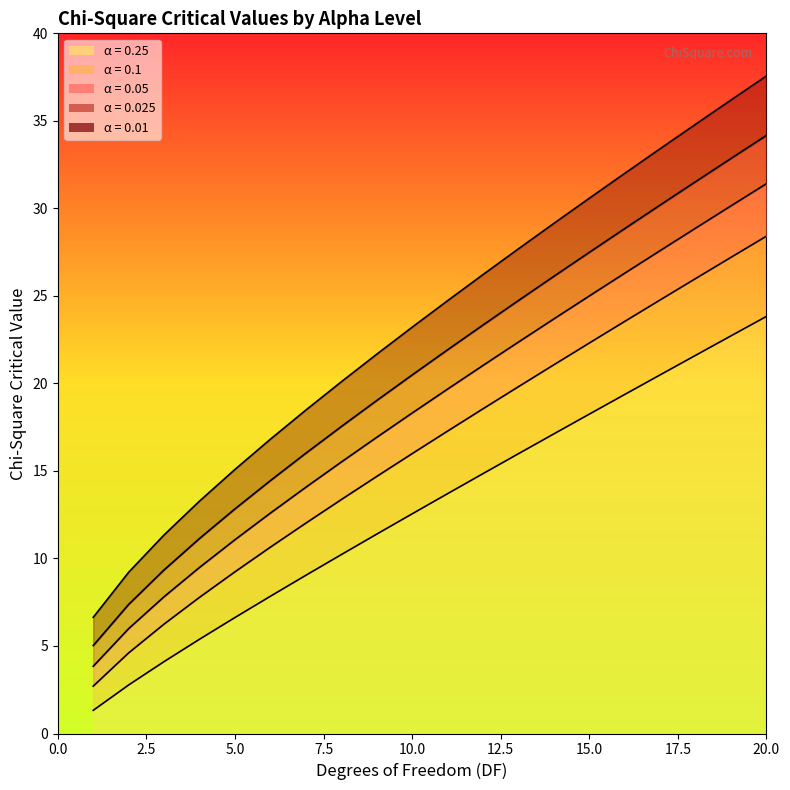

Between 3 and 14, which series saw the biggest shift?

0.01